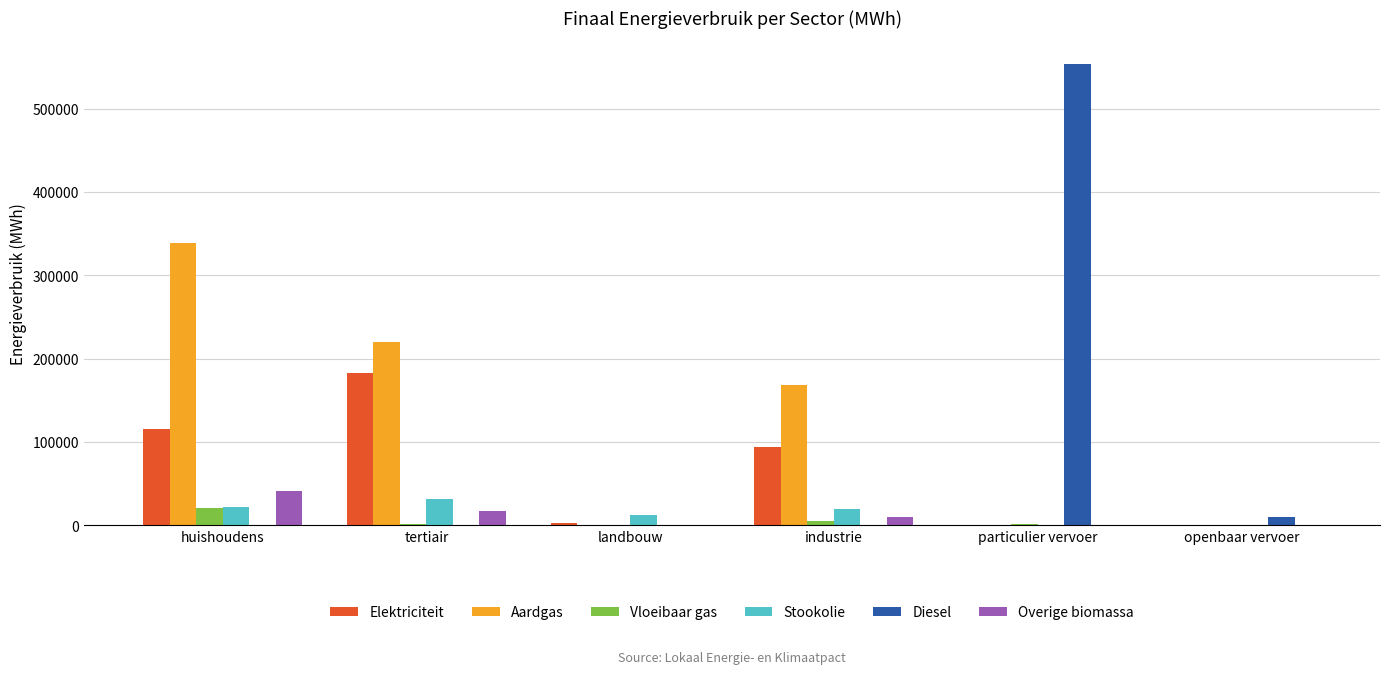

What is the spread (max minus min) of values at openbaar vervoer?

10172.6